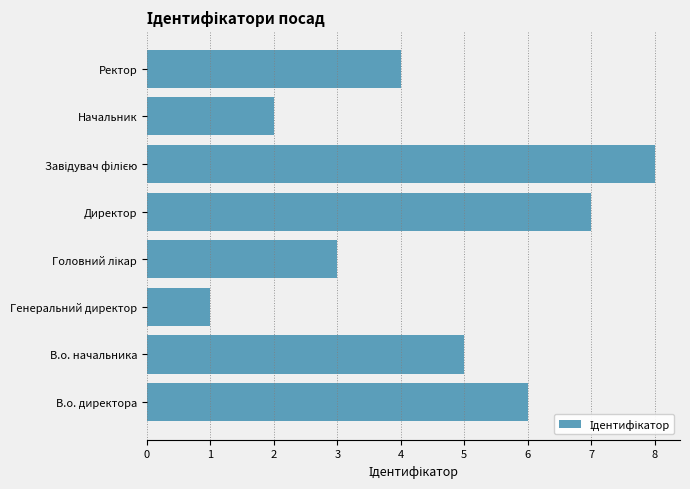

Is it true that the value at В.о. начальника is 8?

False